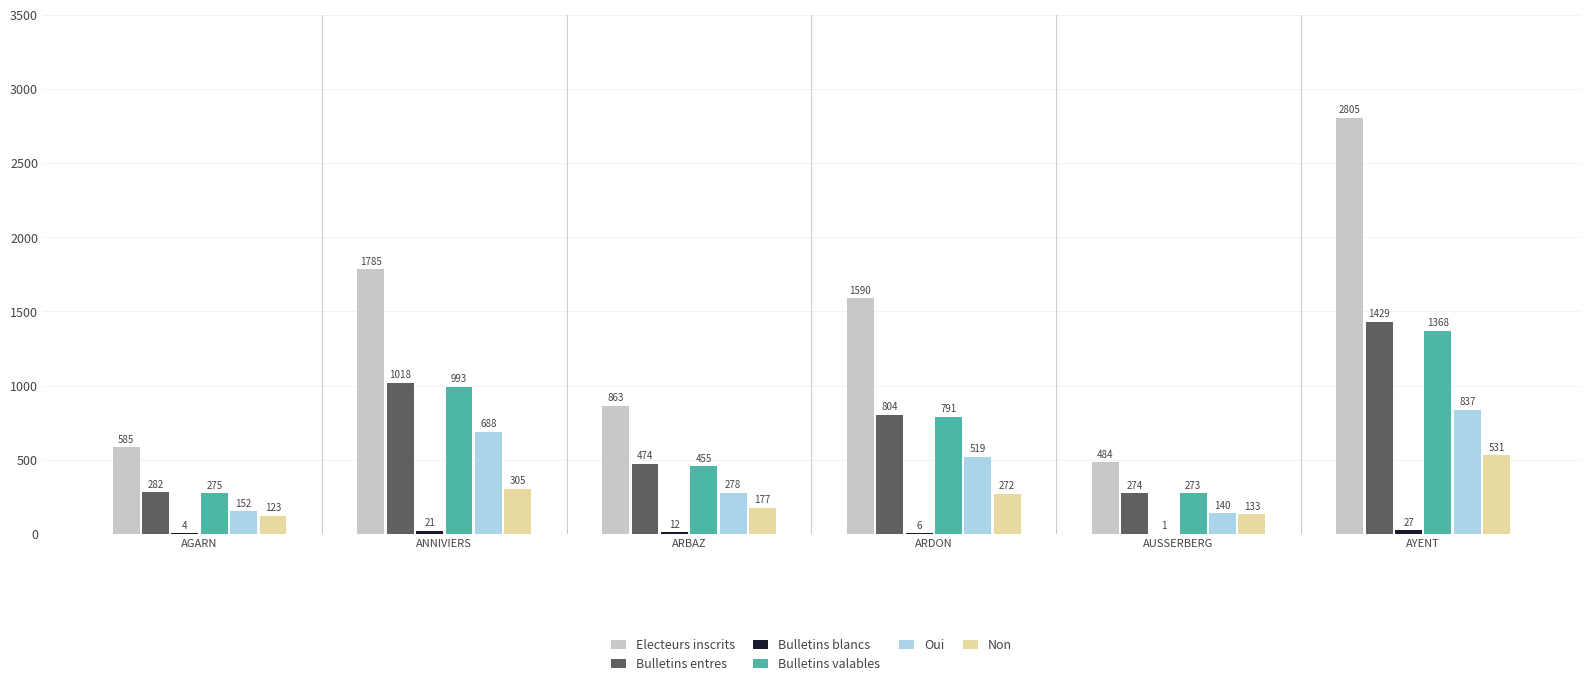

Is it true that Non equals 305 at ANNIVIERS?

True